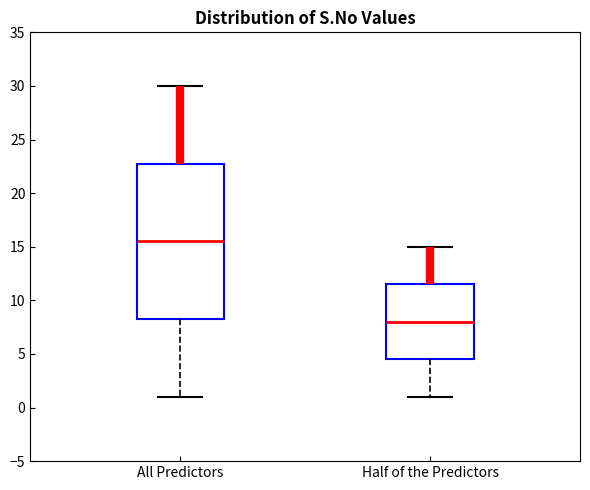

Which box has the lowest median line?

Half of the Predictors